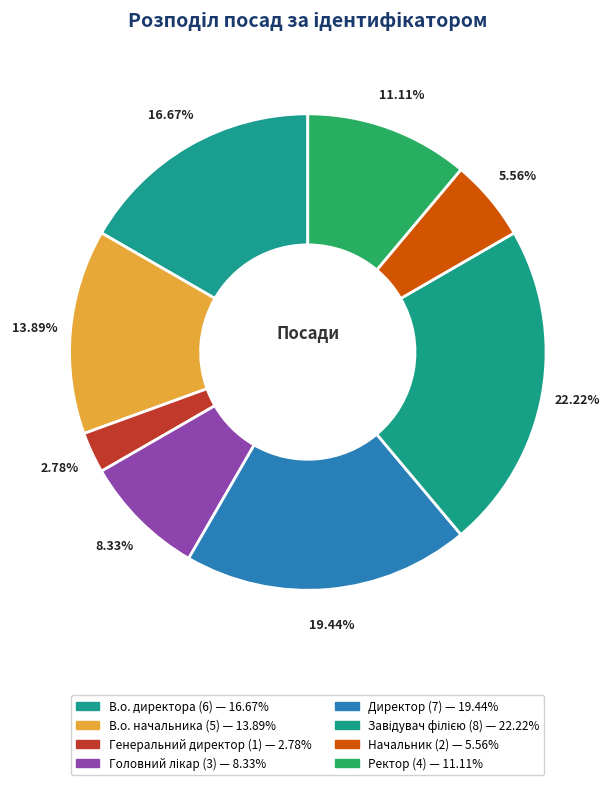

Is В.о. начальника the majority of the pie?

No